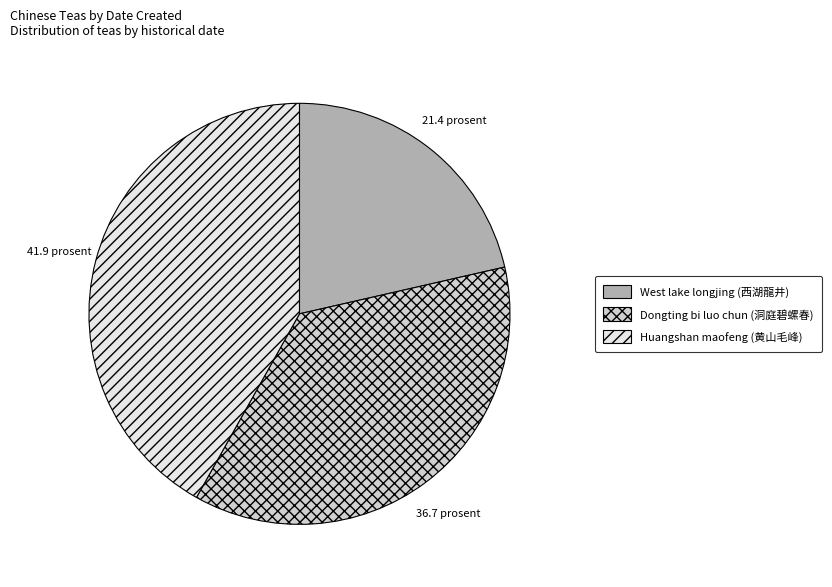

Is the sum of Dongting bi luo chun (洞庭碧螺春) and West lake longjing (西湖龍井) greater than half?

Yes